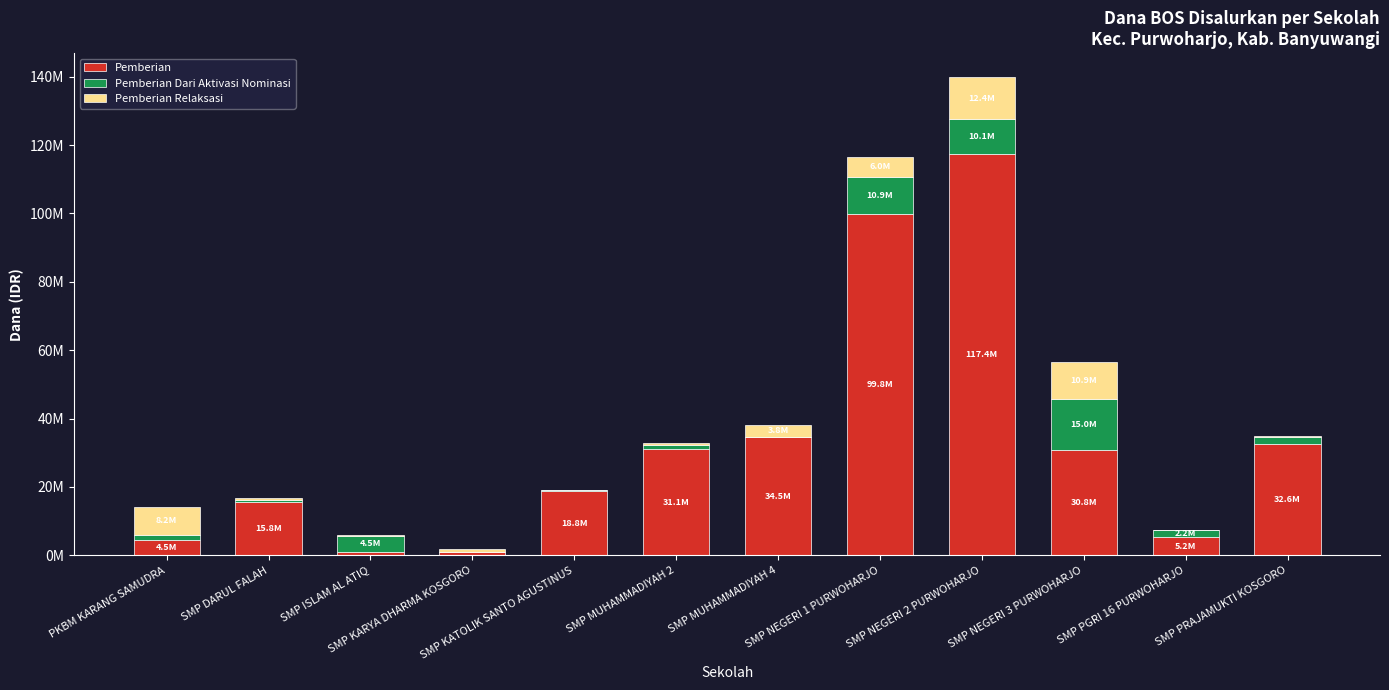

Are the bars grouped side by side (vs. stacked)?

No